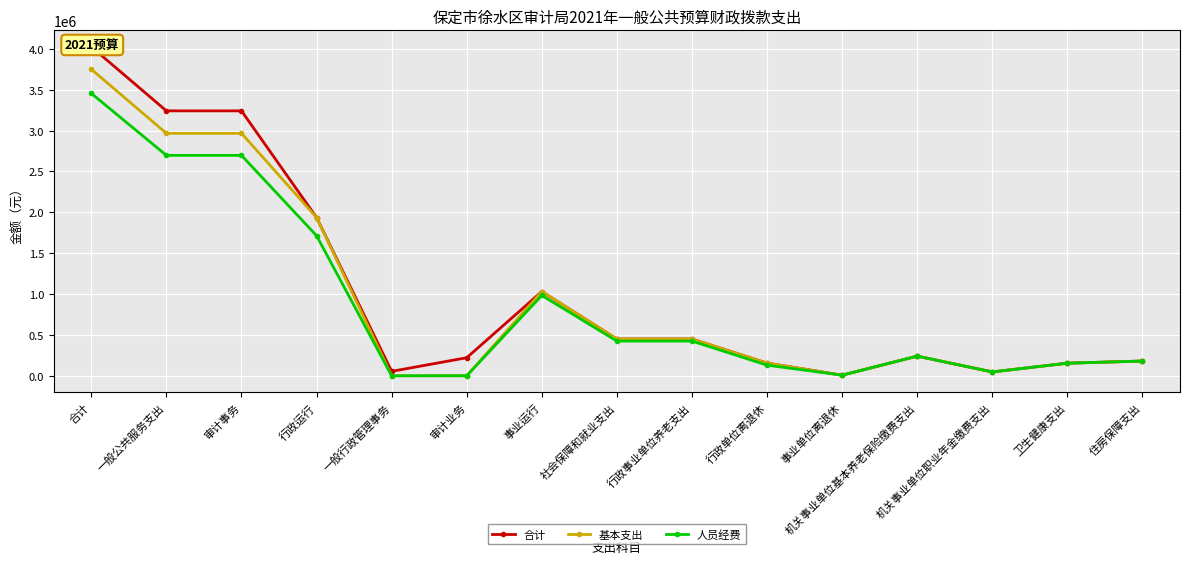

True or false: 基本支出 has a value of 180200 at 住房保障支出.

True